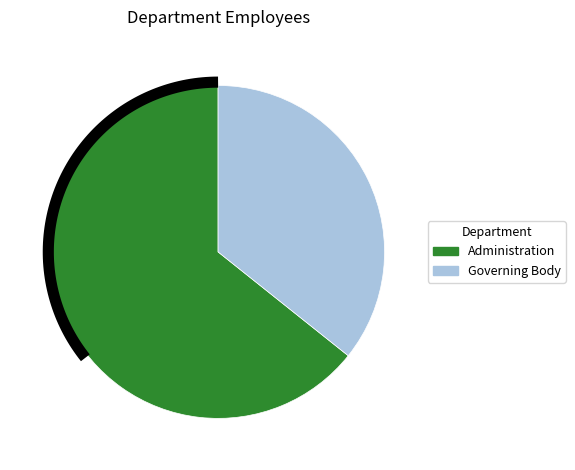

Is Governing Body the majority of the pie?

No